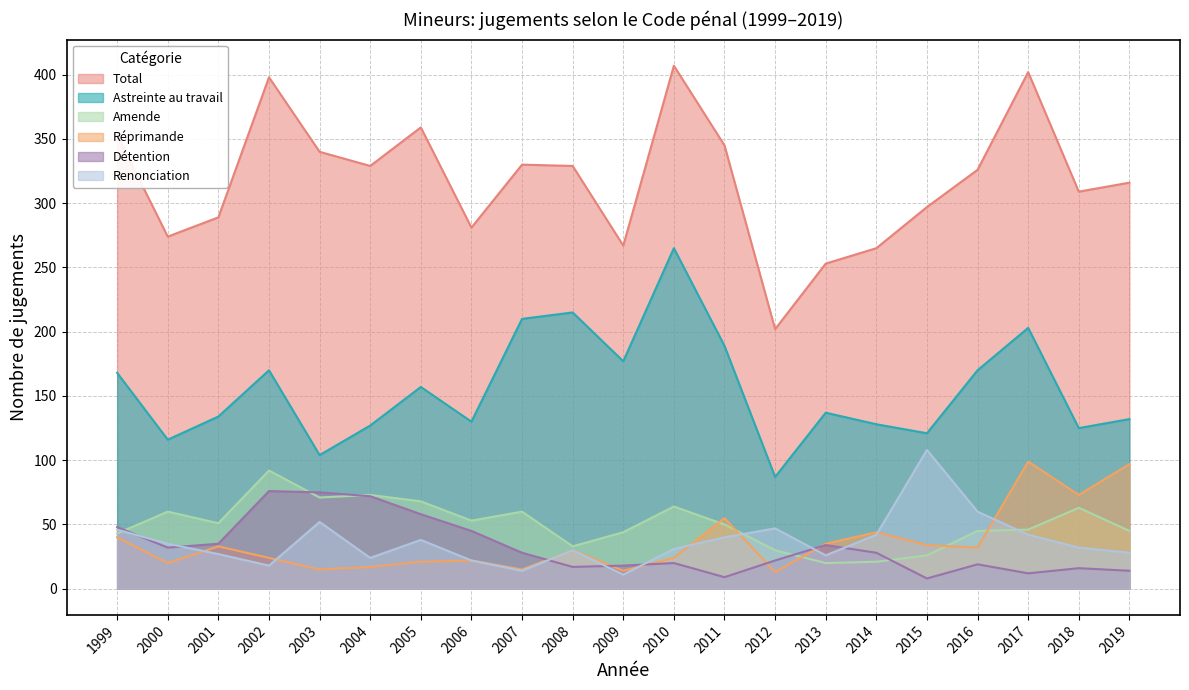

What is the spread (max minus min) of values at 2008?

312